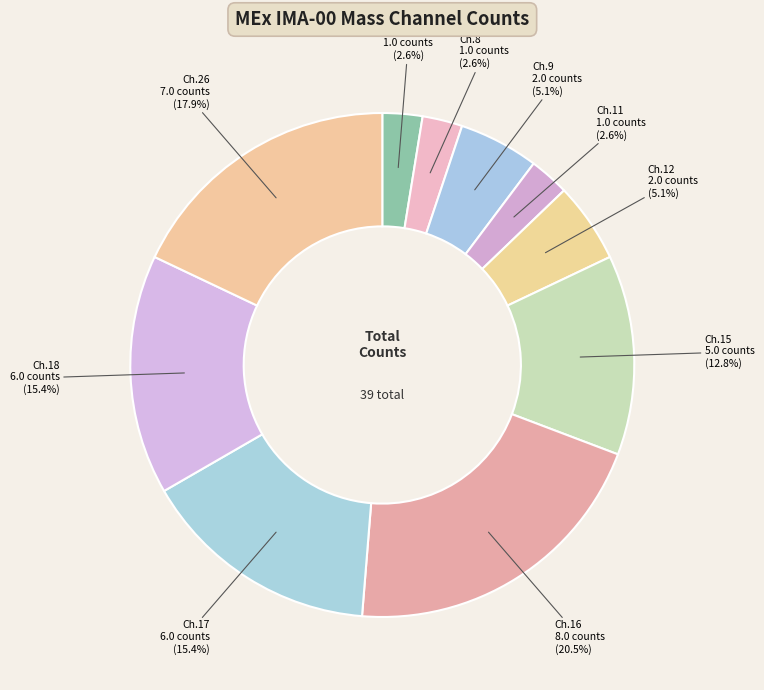

Is there any slice that represents more than half of the pie?

No